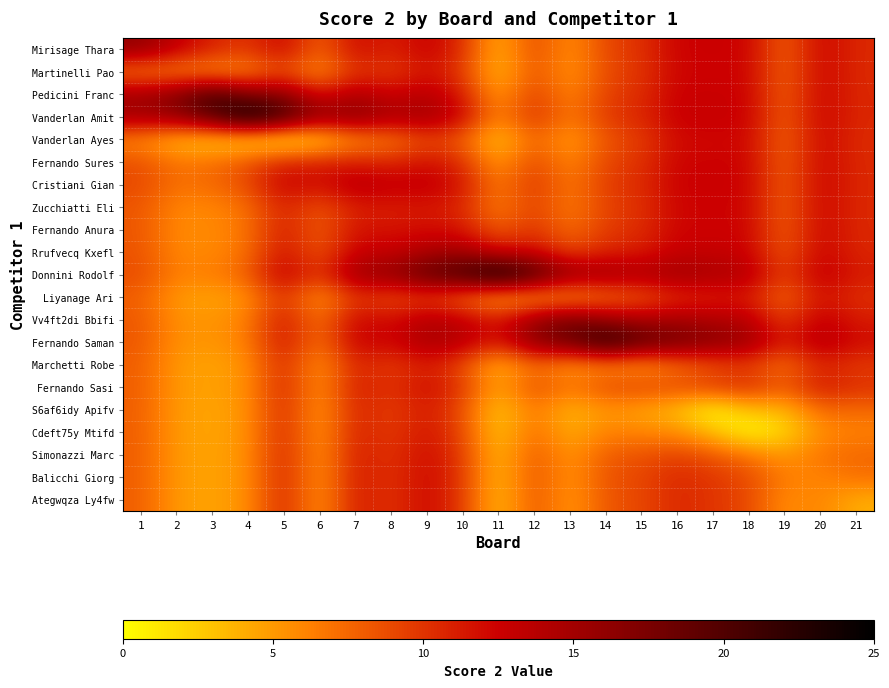

Which series has the largest range (max minus min)?

Vanderlan Amit